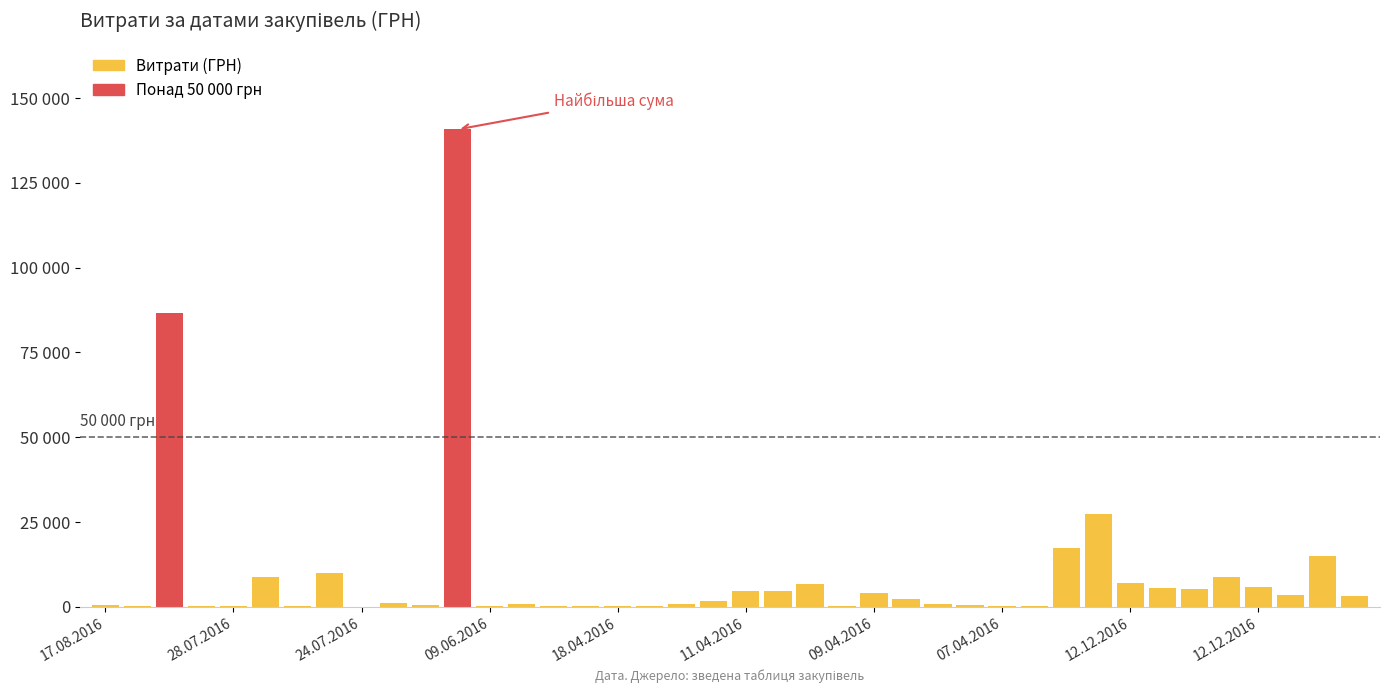

Are the bars horizontal?

No